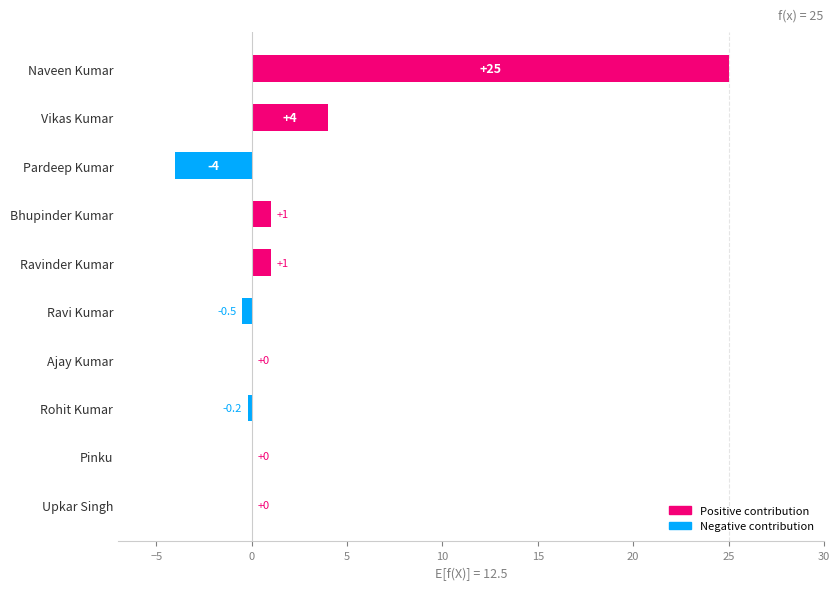

Reading bottom to top, extract all data points from this chart.

Upkar Singh=0.0	Pinku=0.0	Rohit Kumar=-0.2	Ajay Kumar=0.0	Ravi Kumar=-0.5	Ravinder Kumar=1.0	Bhupinder Kumar=1.0	Pardeep Kumar=-4.0	Vikas Kumar=4.0	Naveen Kumar=25.0